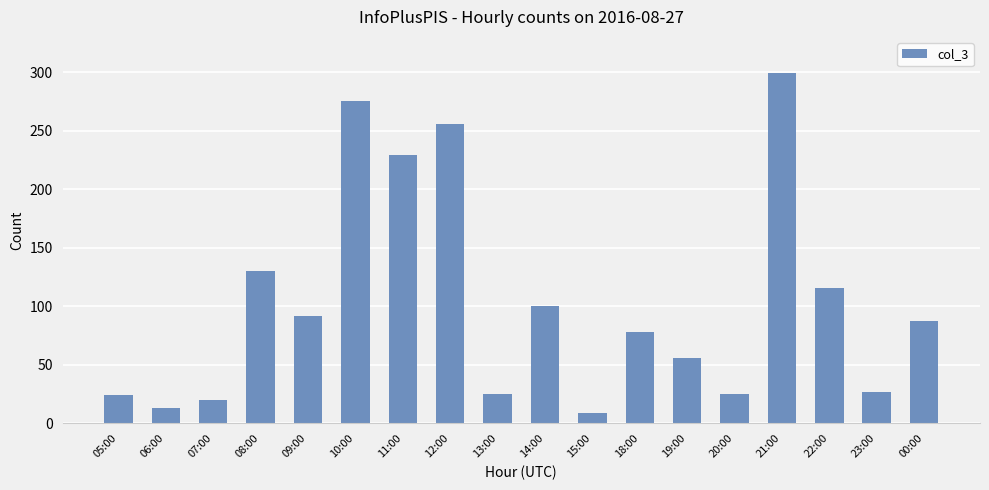

True or false: the data shows 87 at 00:00.

True